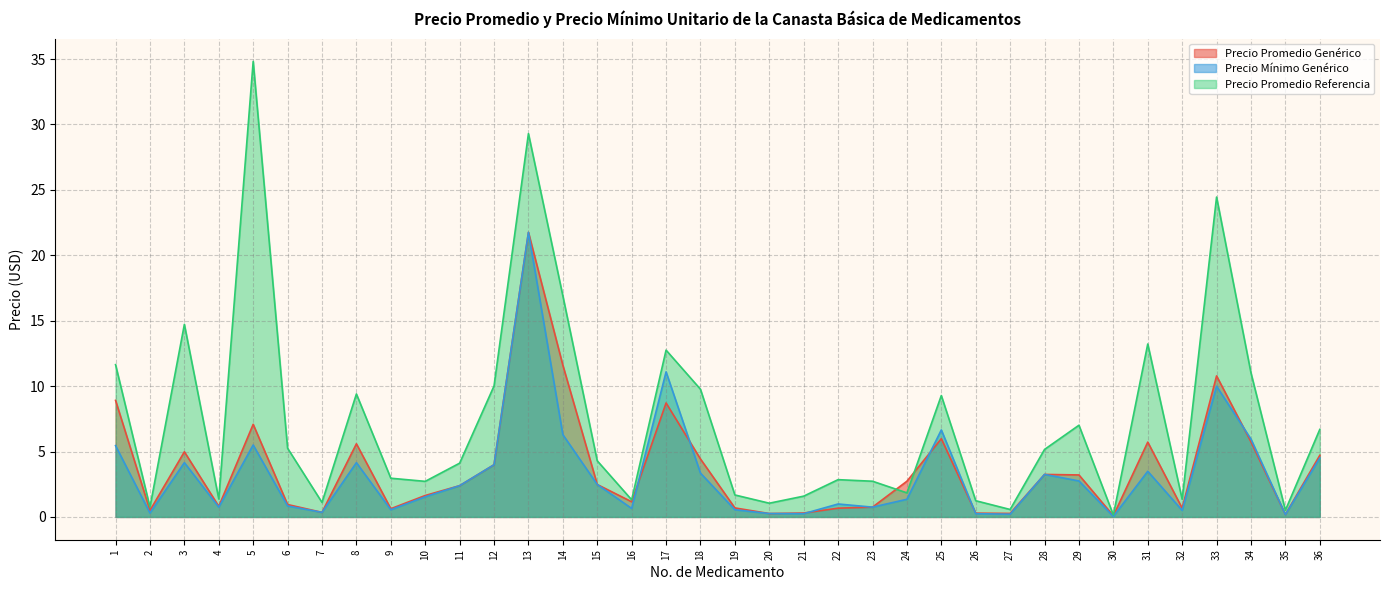

The value of Precio Promedio Referencia at 16 is 2.3. True or false?

False